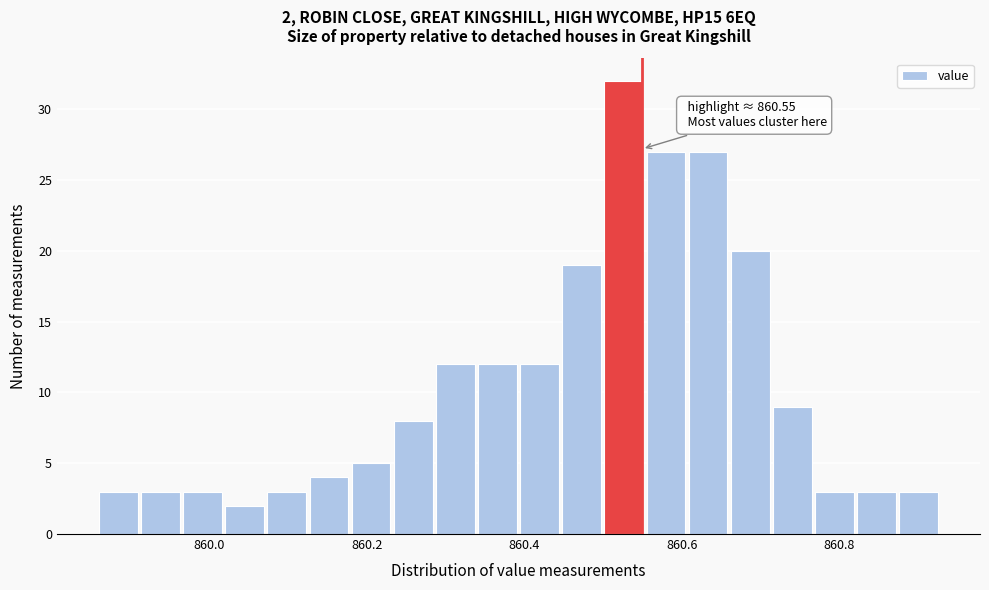

Read against the x-axis, roughly where is the centre of the tallest bar?

860.52